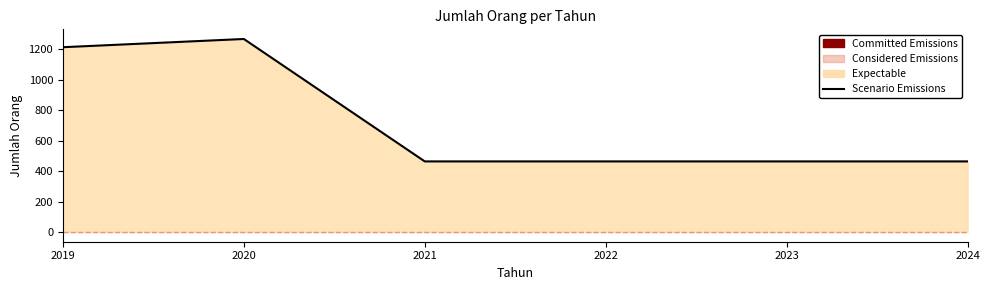

Where is the data nearest to the value 866?

2019